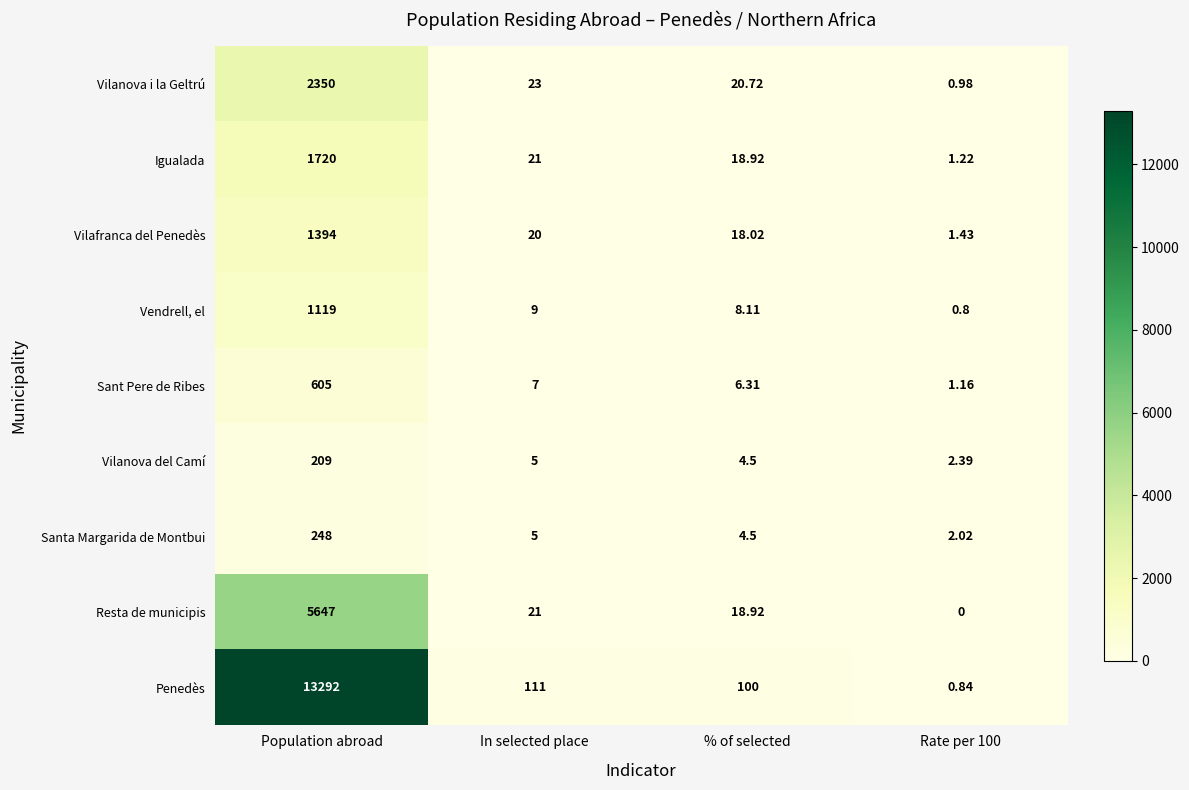

Between In selected place and Rate per 100, which series saw the biggest shift?

Penedès